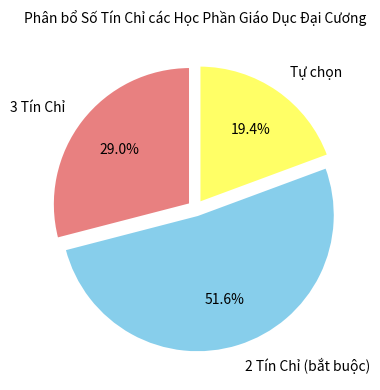

What is the smallest slice in the pie chart?

Tự chọn